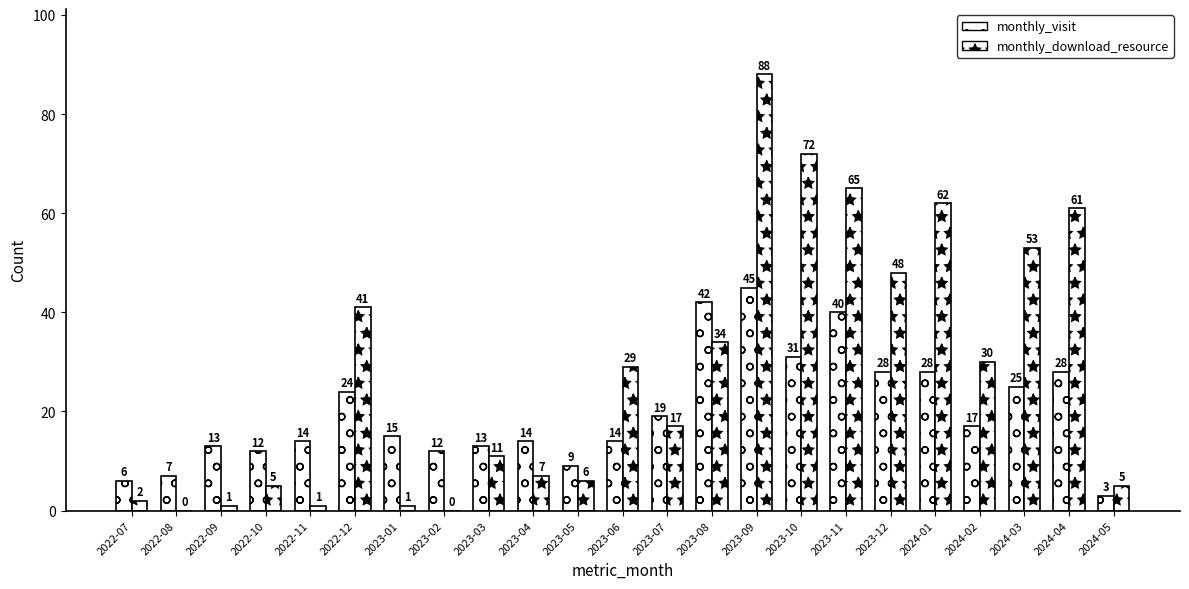

At which label is monthly_visit closest to 24?

2022-12